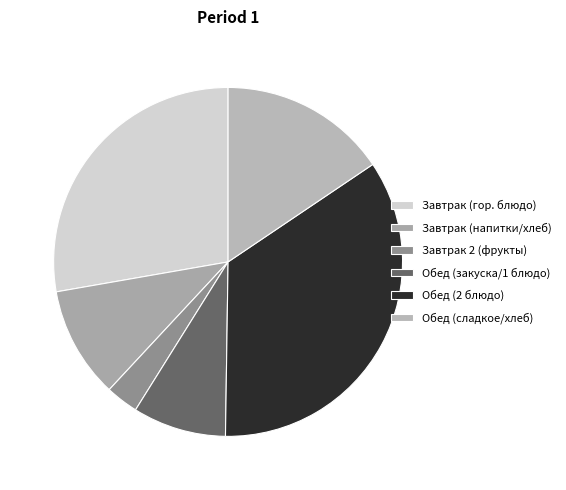

How many slices are in this pie chart?

6